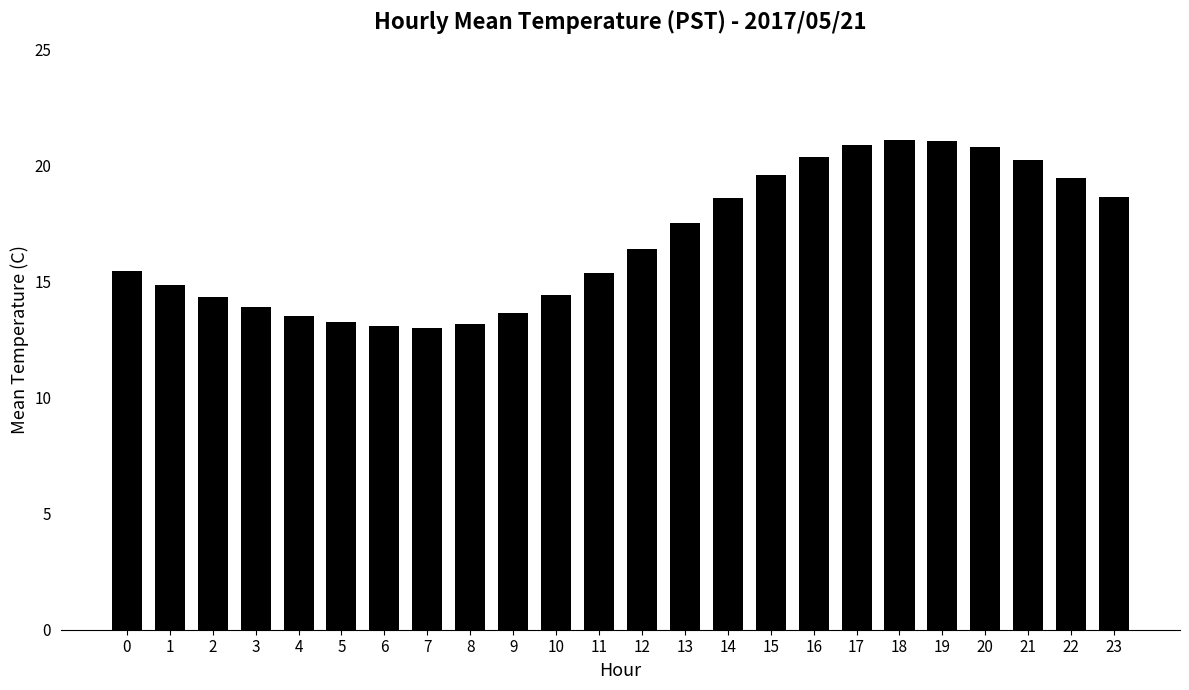

Where does the data first go above 16?

12